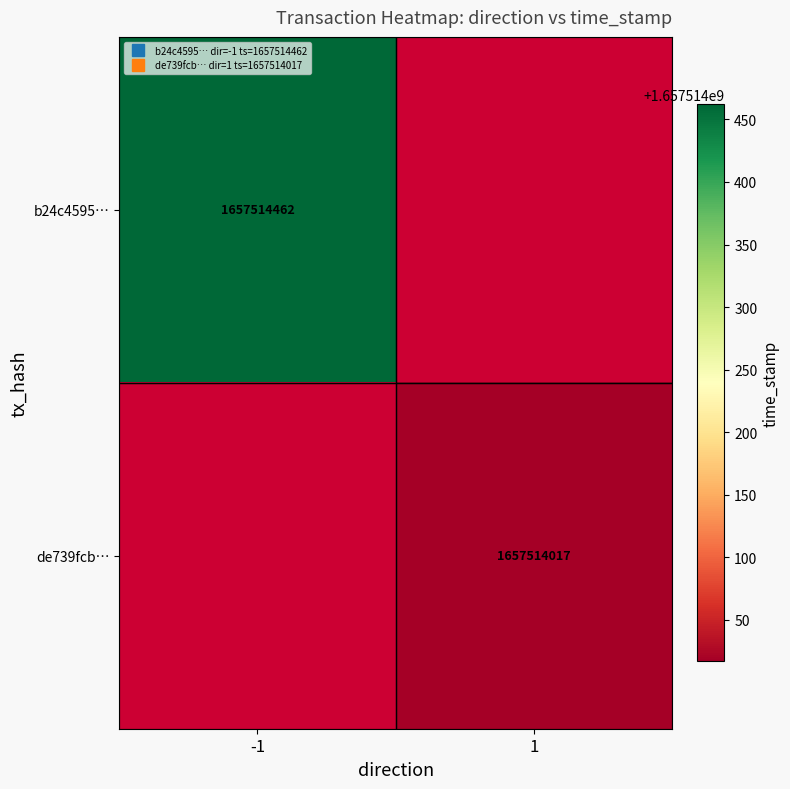

List the series in order of their overall mean, lowest first.

de739fcb0c26ce7943f481839e61f62caf7f6ea, b24c4595697932cdb1951c289bc6598ca48a01c